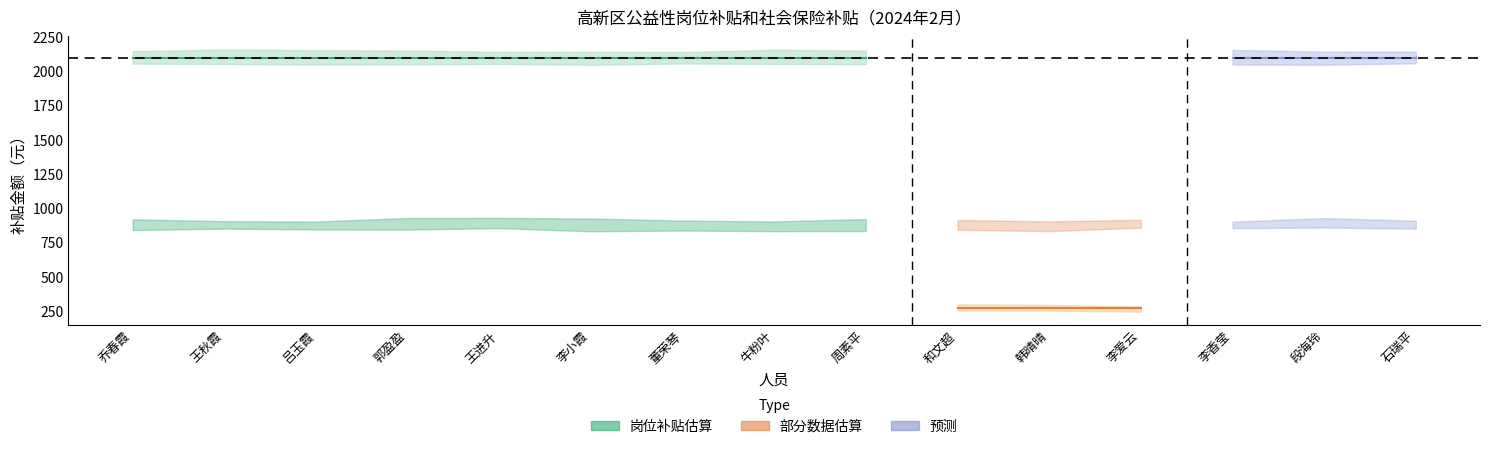

Is it true that 岗位补贴 equals 456.0 at 牛粉叶?

False